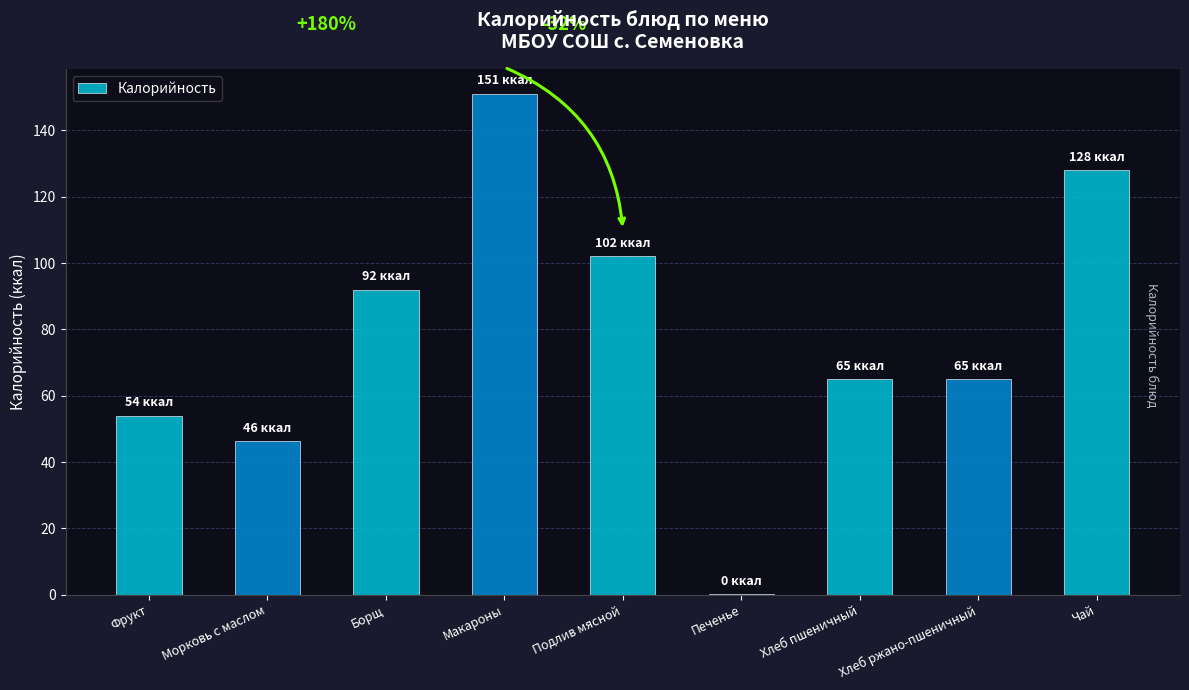

Which category has the highest value across all series?

Макароны